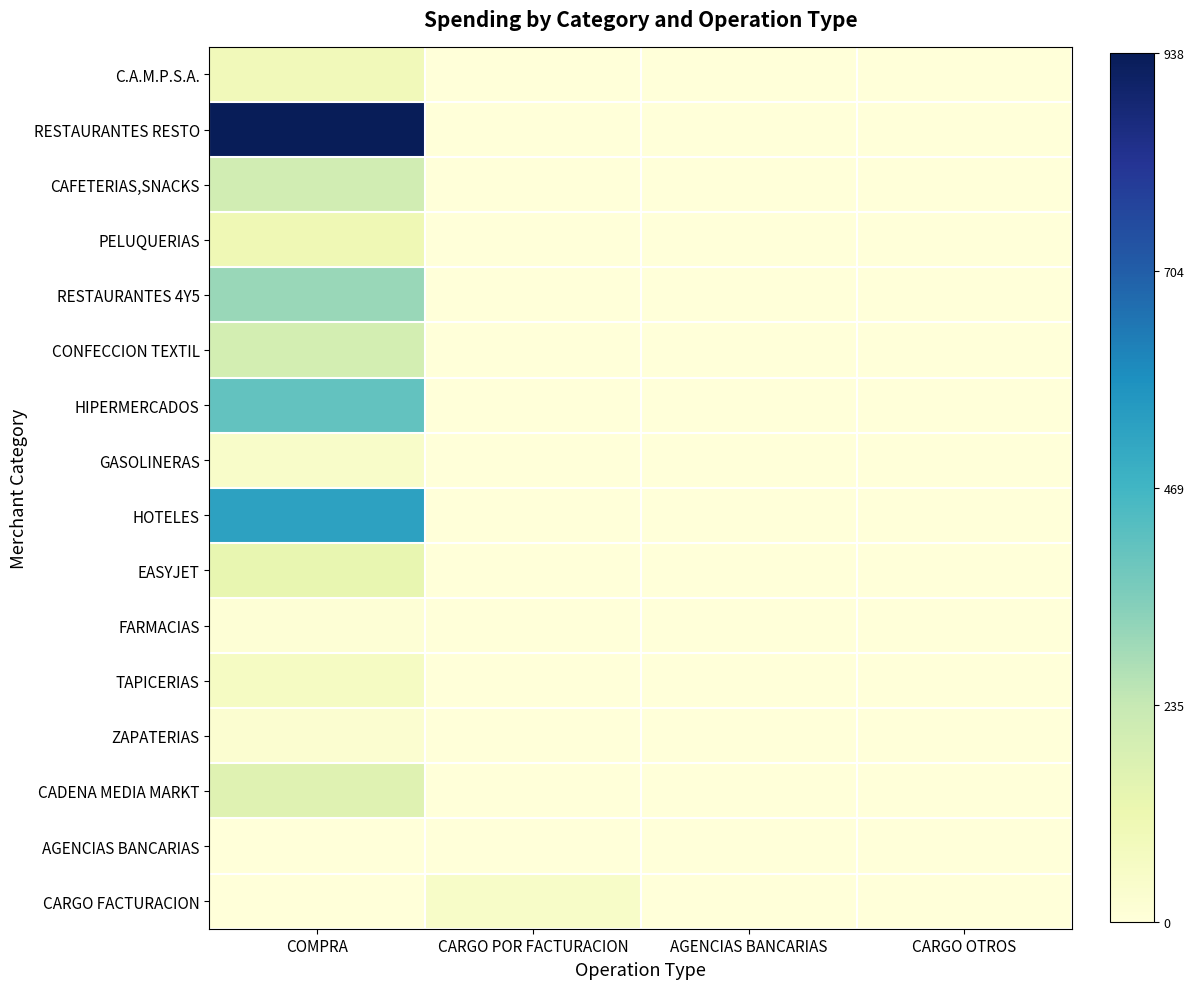

Which category has the lowest value across all series?

CARGO POR FACTURACION